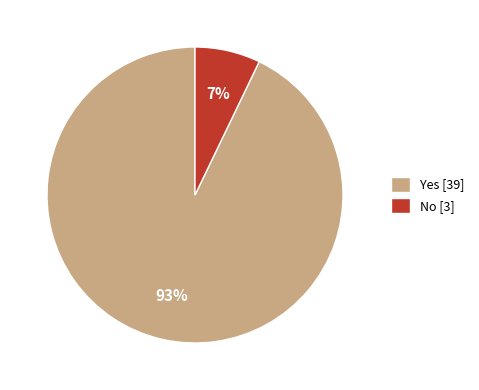

What is the majority slice?

Yes